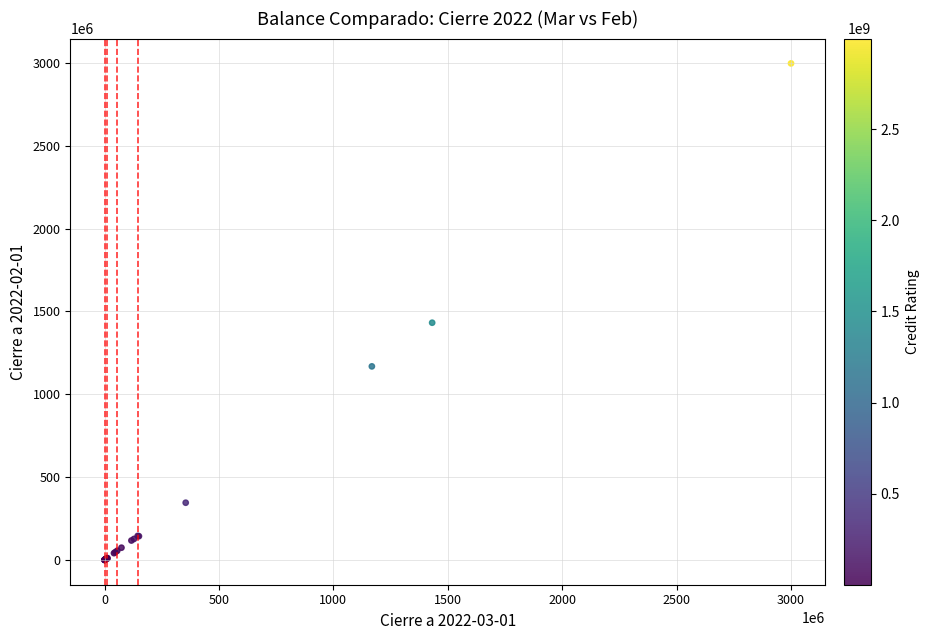

What Y value in the scatter plot is closest to 1498710917?

1431916919.2